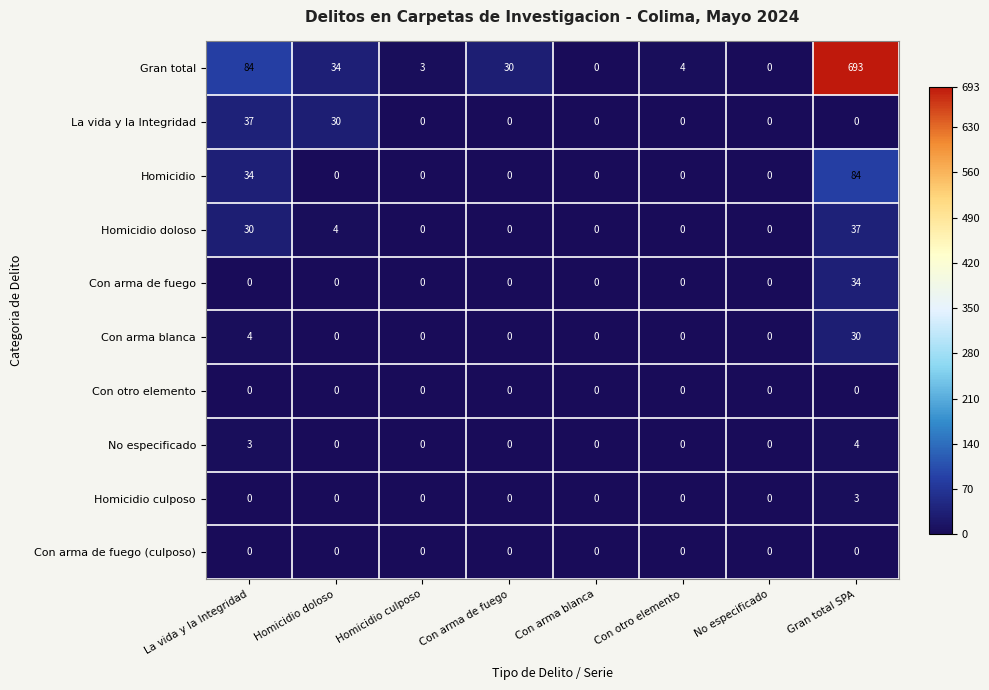

What is the approximate value of Homicidio culposo at Gran total SPA?

3